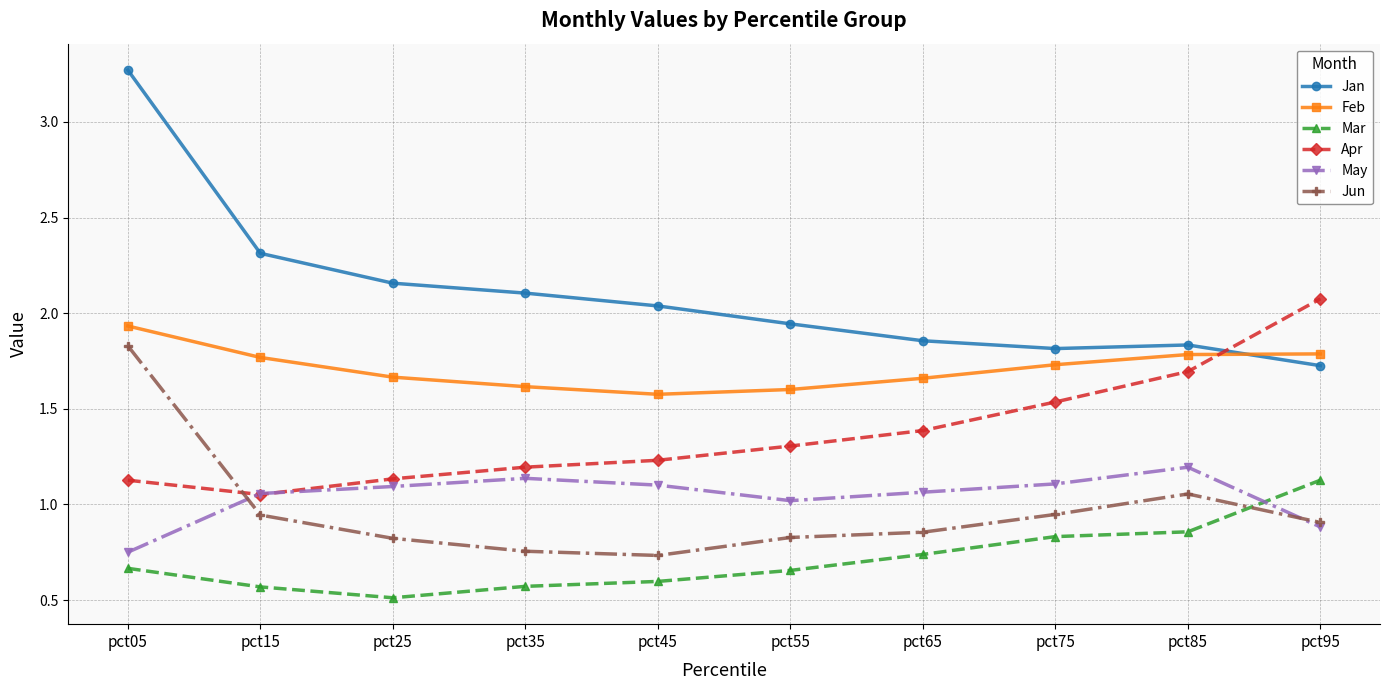

Read the Apr value at pct95.

2.1